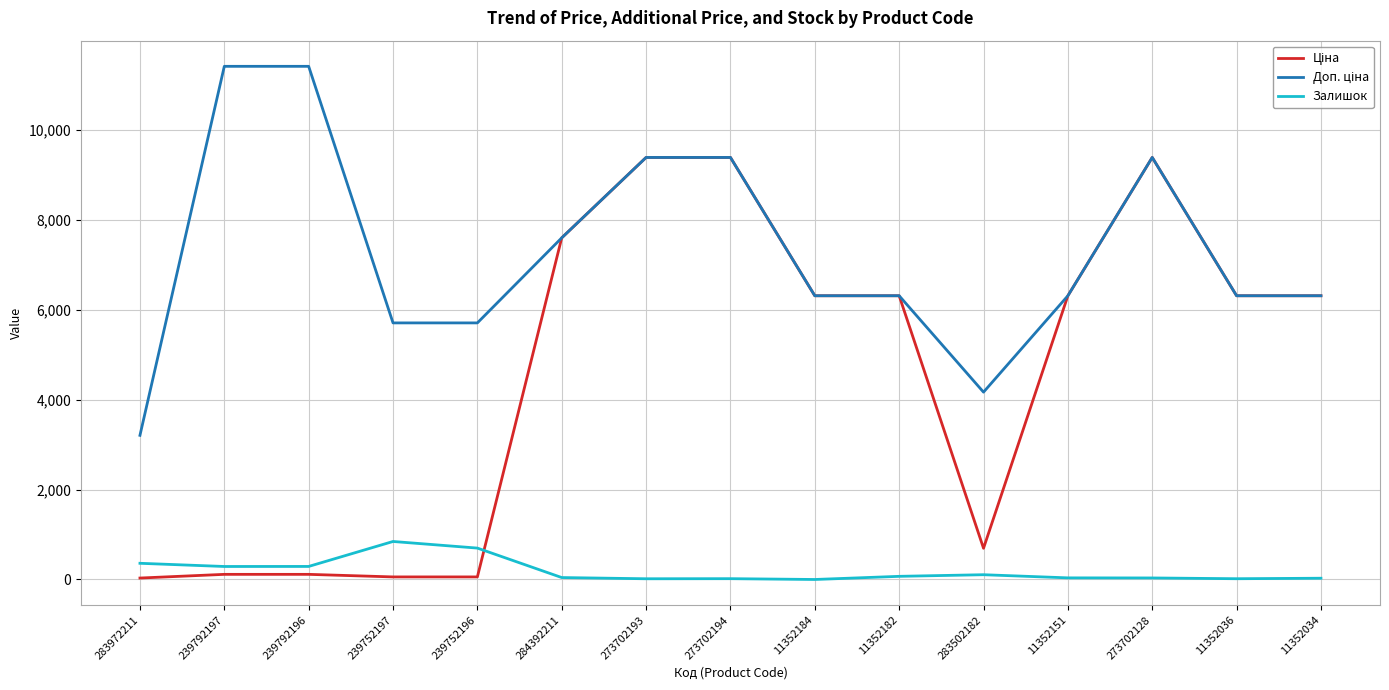

True or false: Залишок has a value of 106.0 at 283502182.

True